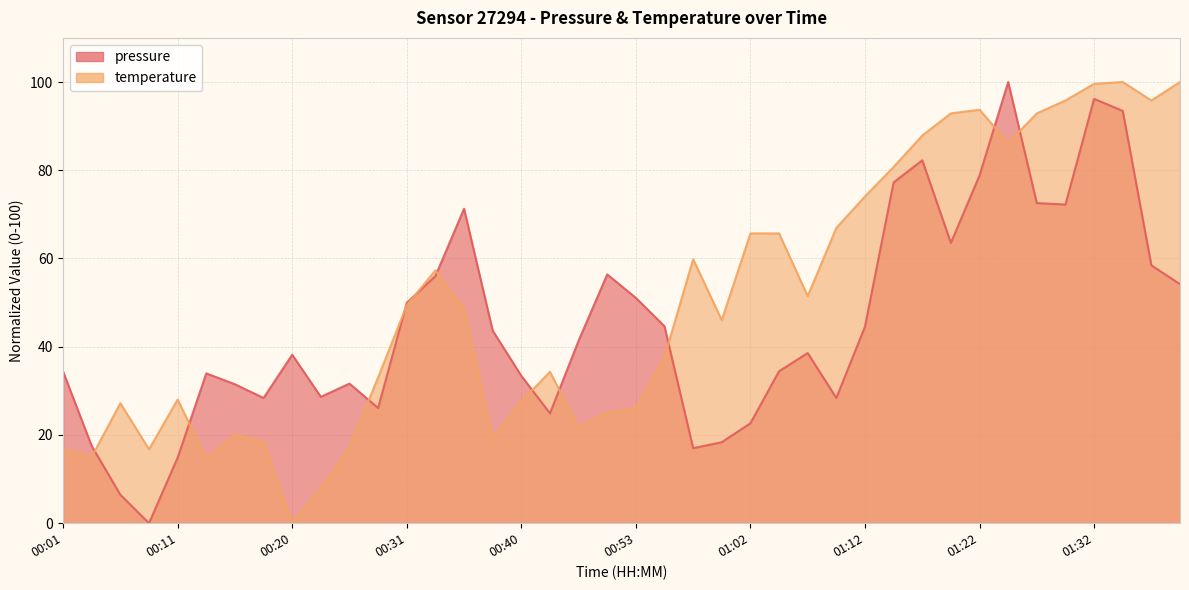

The temperature series shows 57.3 at 00:33. True or false?

True